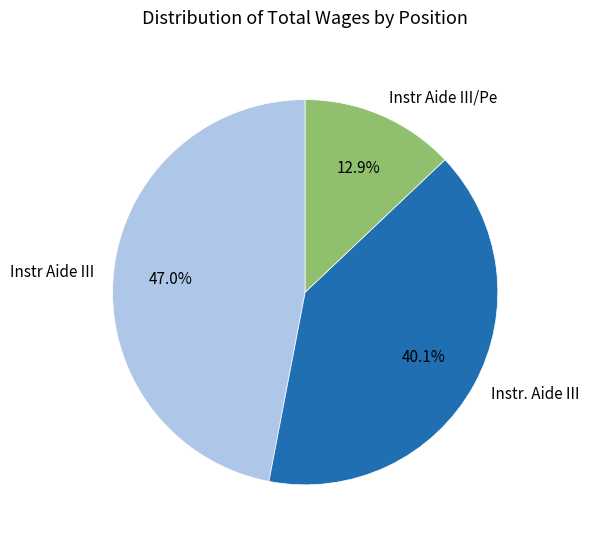

Is Instr Aide III/Pe the majority of the pie?

No